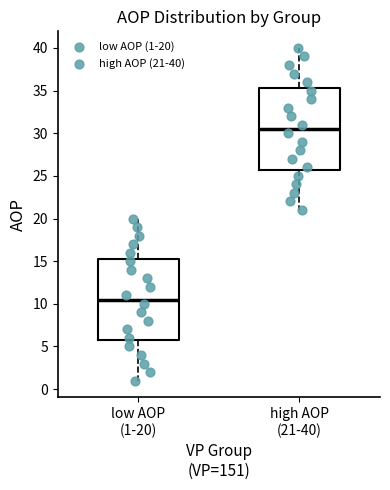

Reading left to right, read every box against the y-axis: the position of its median line, the range the box covers, and the ends of its whiskers. The values are not printed on the chart, so give them approximately, as read against the axis.

low AOP (1-20): median 10.5, box 6.0 to 15.5, whiskers 1.0 to 20.0
high AOP (21-40): median 30.5, box 26.0 to 35.5, whiskers 21.0 to 40.0